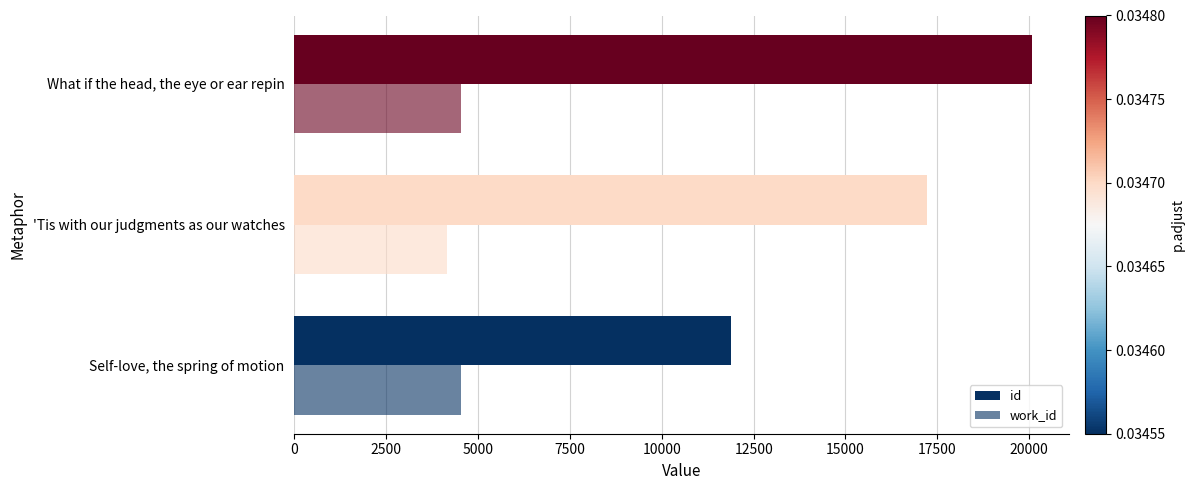

What is the average value of the id series?

16392